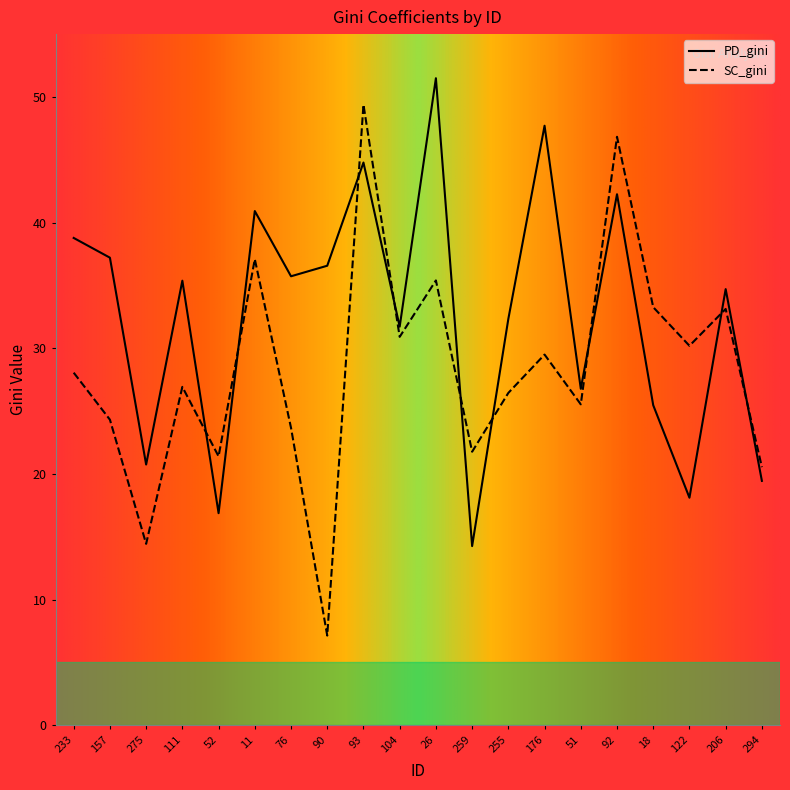

What is the total value across all series at 90?

43.7